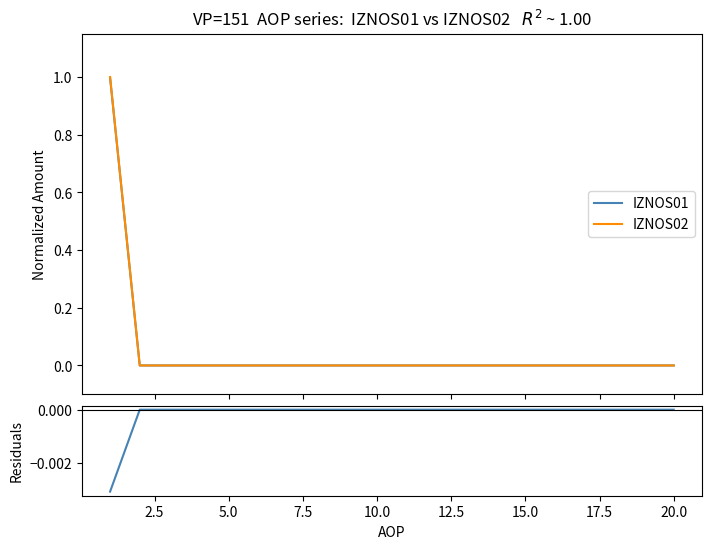

How many negative values does the Residuals series have?

1